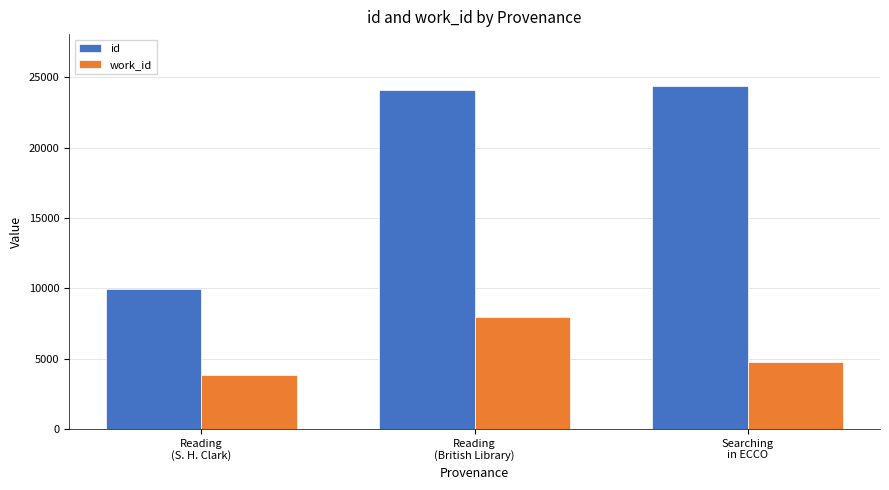

Rank the series at Reading
(S. H. Clark) from lowest to highest value.

work_id, id